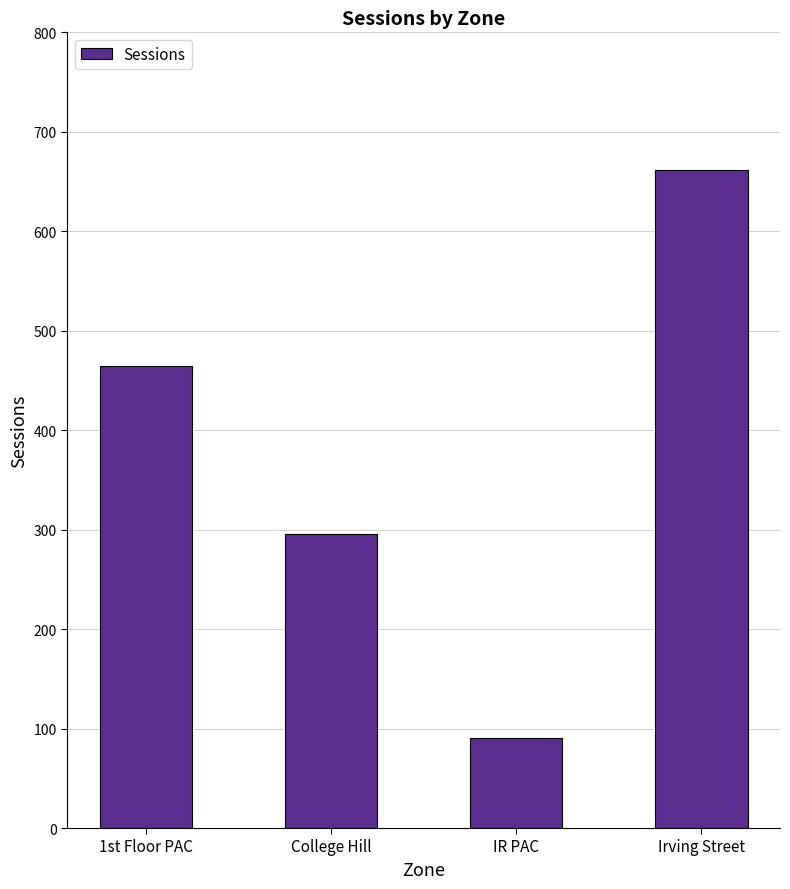

Reading left to right, list all the values displayed in this chart.

1st Floor PAC=465	College Hill=296	IR PAC=91	Irving Street=662